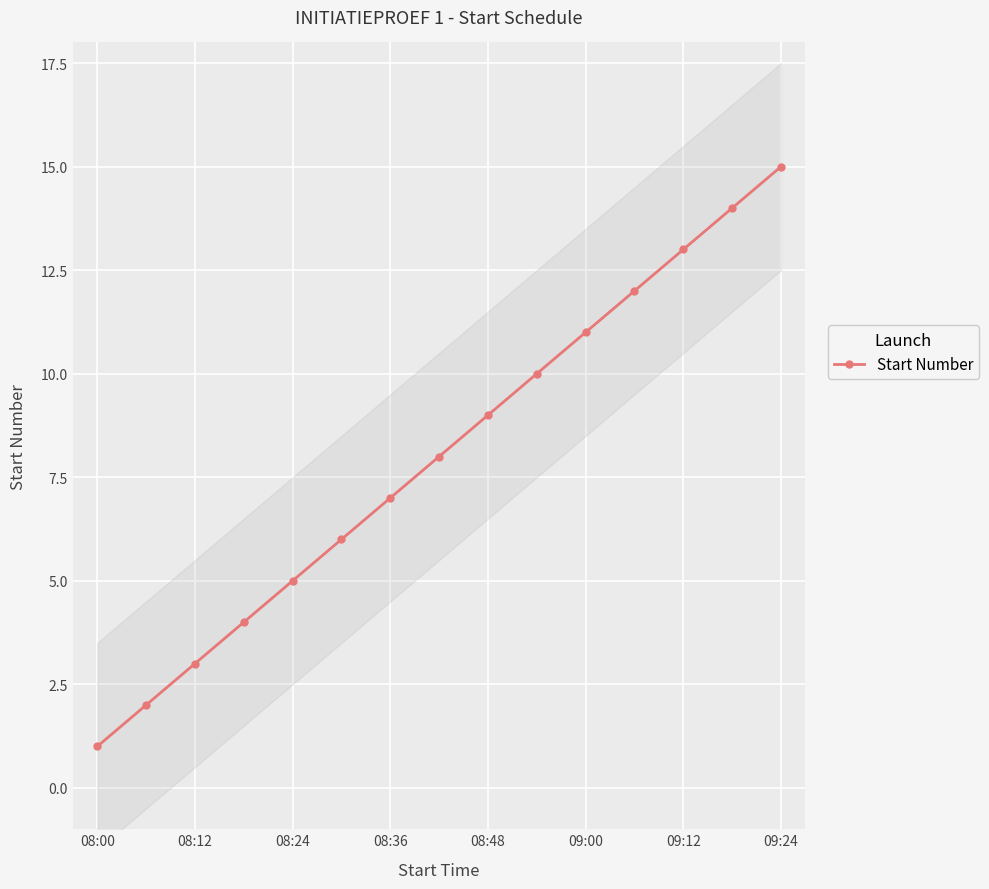

What is the highest value of the Start Number series?

15